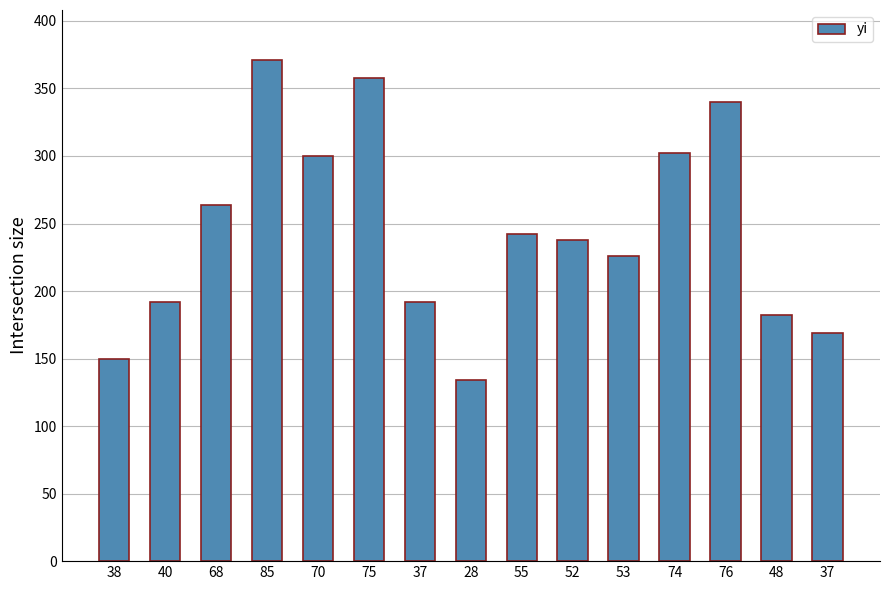

How many series are shown in this chart?

1